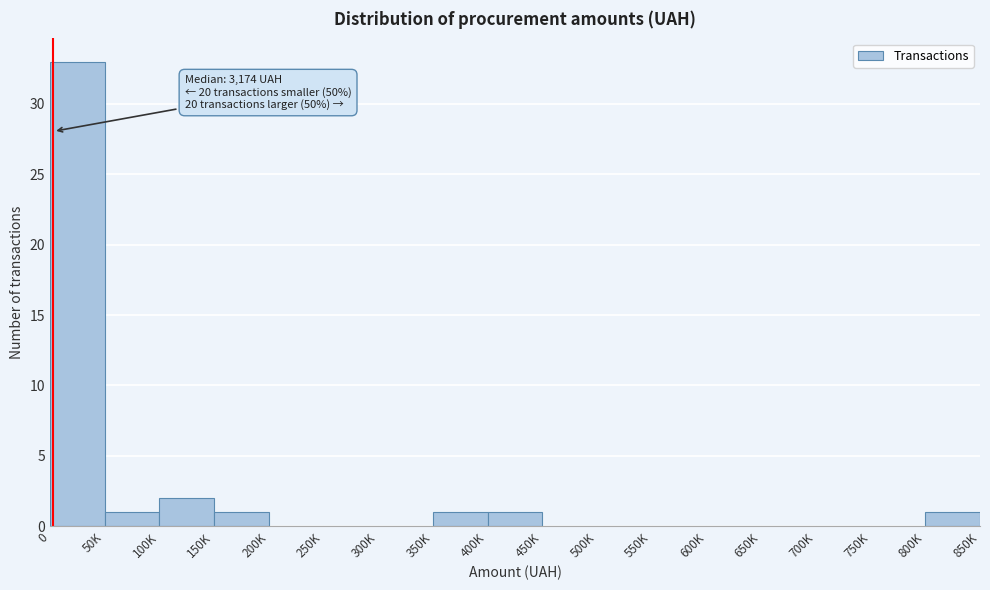

Reading left to right, list all the values displayed in this chart.

0=33	50K=1	100K=2	150K=1	200K=0	250K=0	300K=0	350K=1	400K=1	450K=0	500K=0	550K=0	600K=0	650K=0	700K=0	750K=0	800K=1